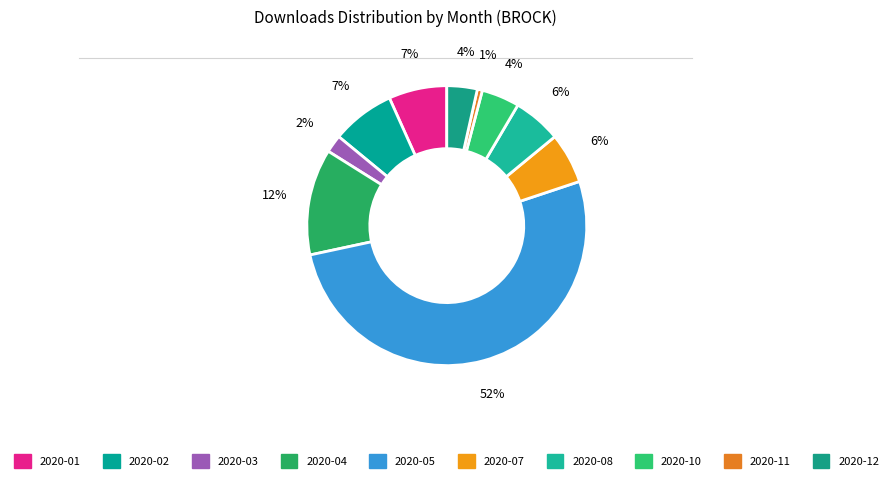

How many segments does this pie chart have?

10